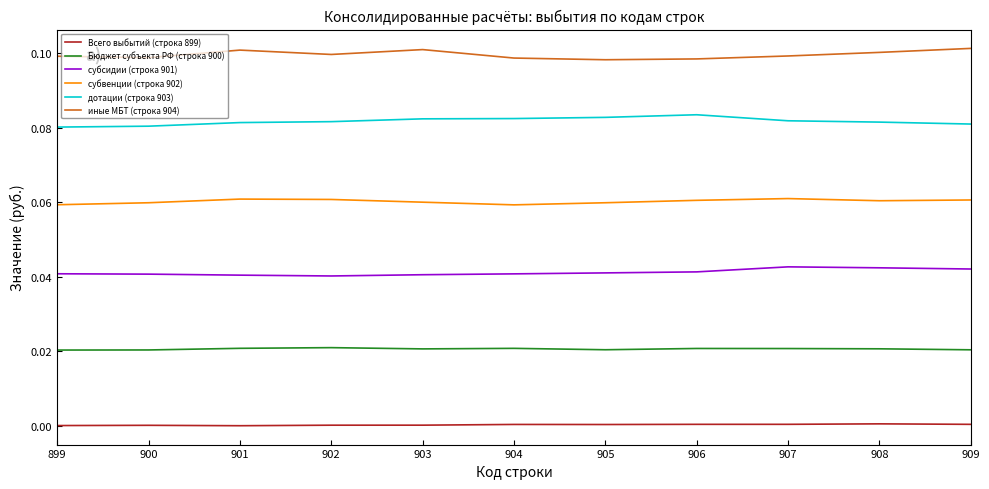

Is it true that дотации (строка 903) equals 0.1 at 899?

True